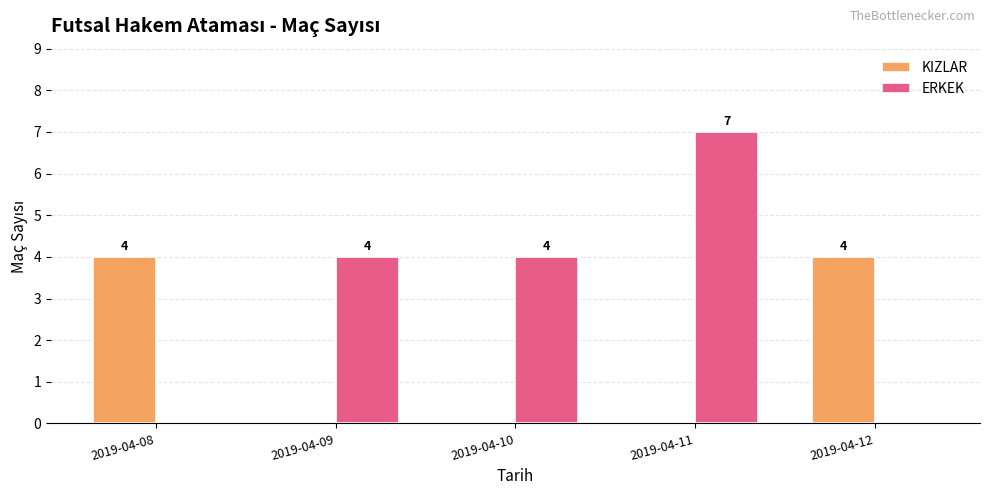

What value does the ERKEK series have at 2019-04-09?

4